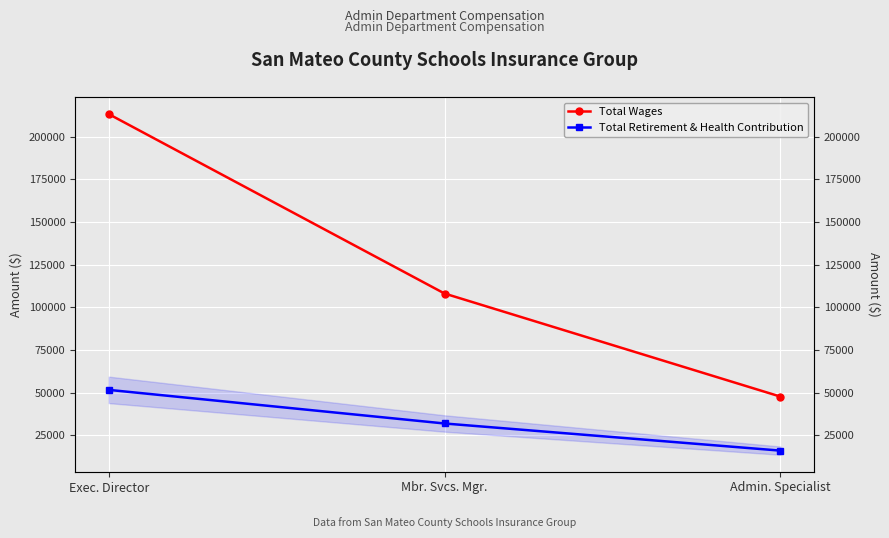

Which series has the largest total across all categories?

Total Wages